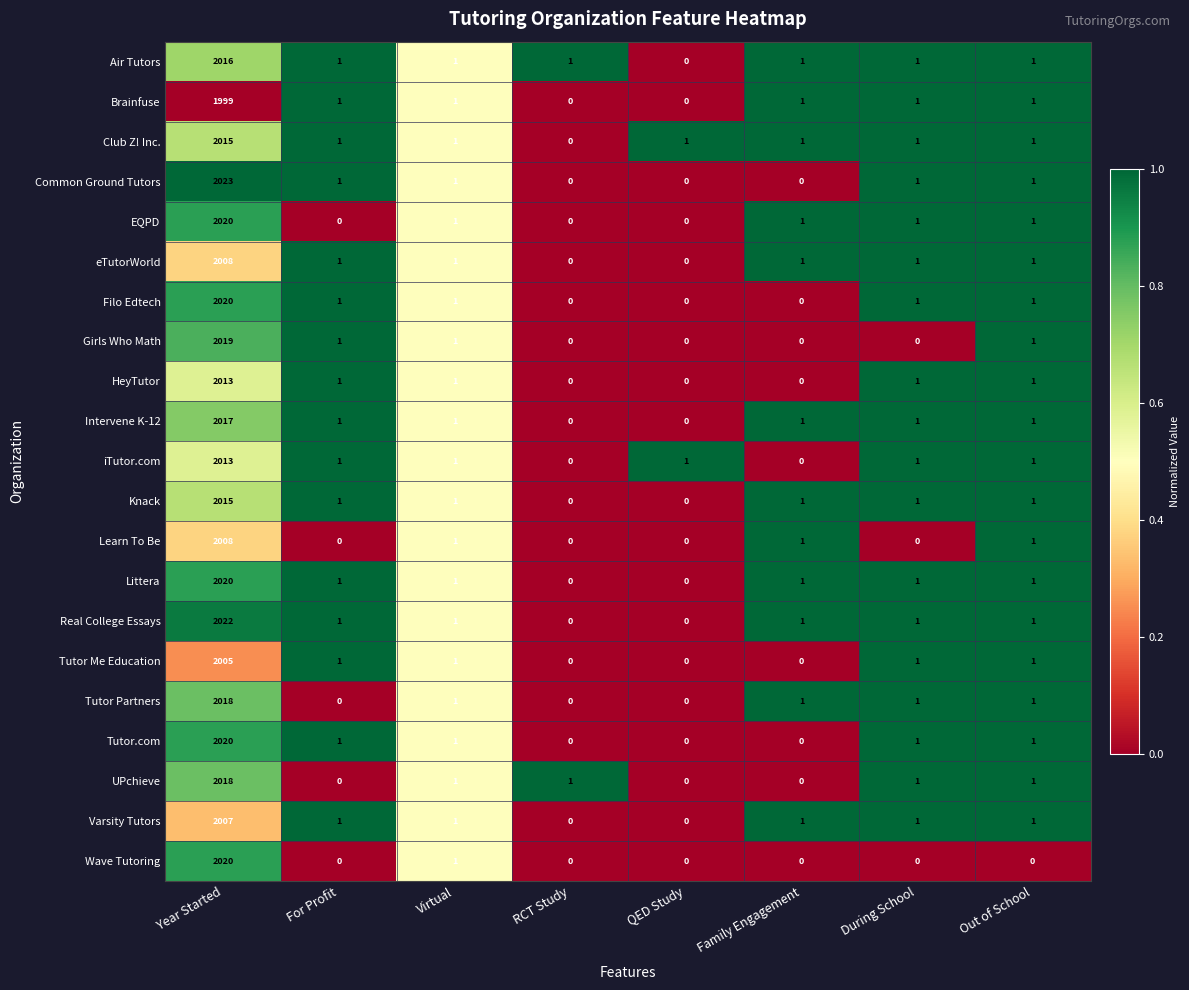

Is the value of Club Z! Inc. at Out of School greater than the value of eTutorWorld at Year Started?

No